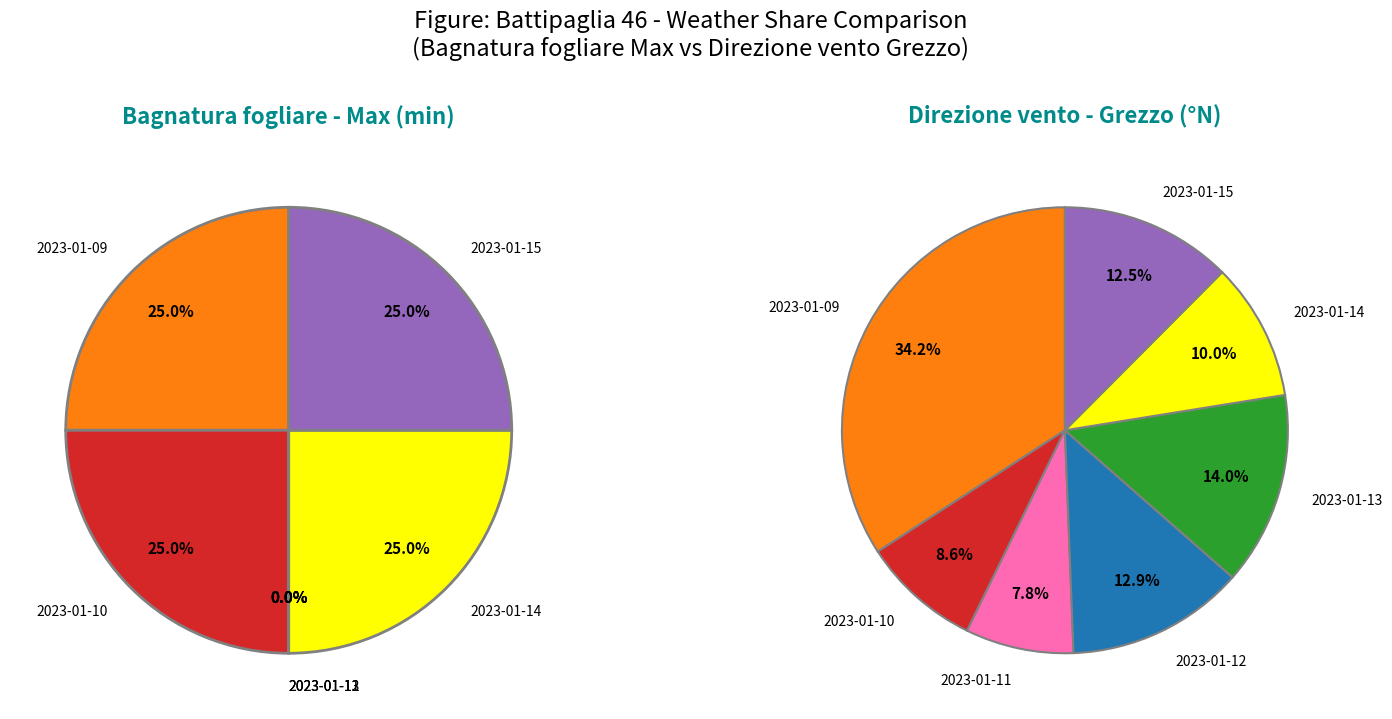

Does any single category account for the majority?

No